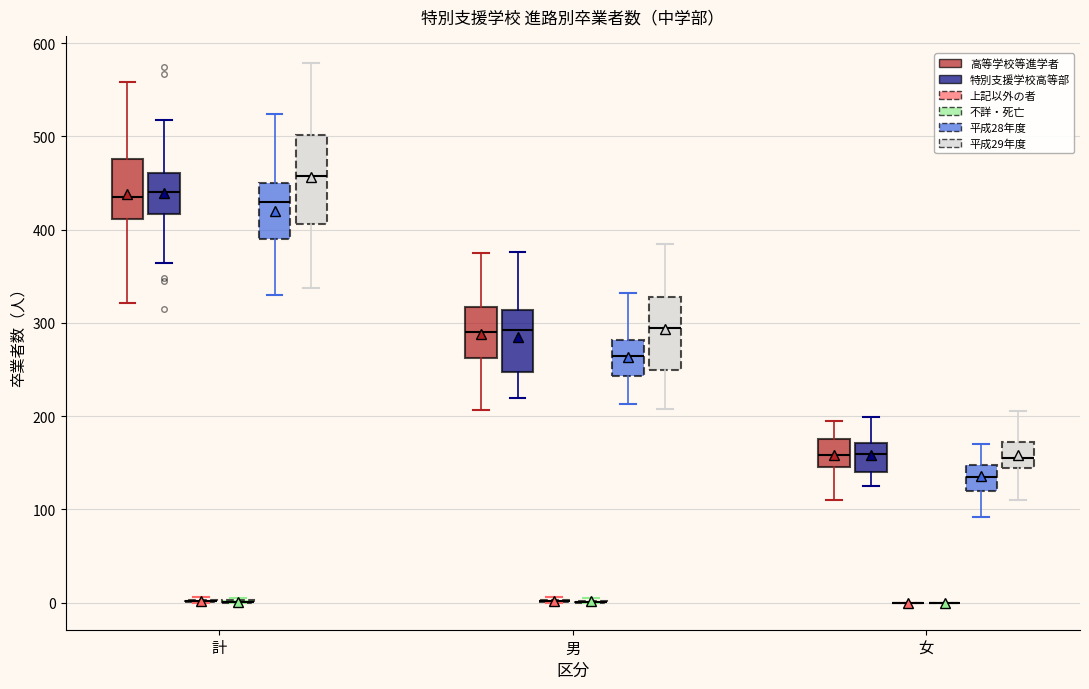

Reading left to right, read every box against the y-axis: the position of its median line, the range the box covers, and the ends of its whiskers. The values are not printed on the chart, so give them approximately, as read against the axis.

計 (高等学校等進学者): median 440, box 410 to 480, whiskers 320 to 560
計 (特別支援学校高等部): median 440, box 420 to 460, whiskers 360 to 520
計 (上記以外の者): box collapsed to a line at 0, whiskers 0 to 10
計 (不詳・死亡): box collapsed to a line at 0, whiskers 0 to 10
計 (平成28年度): median 430, box 390 to 450, whiskers 330 to 520
計 (平成29年度): median 460, box 410 to 500, whiskers 340 to 580
男 (高等学校等進学者): median 290, box 260 to 320, whiskers 210 to 370
男 (特別支援学校高等部): median 290, box 250 to 310, whiskers 220 to 380
男 (上記以外の者): box collapsed to a line at 0, whiskers 0 to 10
男 (不詳・死亡): box collapsed to a line at 0, whiskers 0 to 10
男 (平成28年度): median 260, box 240 to 280, whiskers 210 to 330
男 (平成29年度): median 290, box 250 to 330, whiskers 210 to 380
女 (高等学校等進学者): median 160, box 150 to 180, whiskers 110 to 200
女 (特別支援学校高等部): median 160, box 140 to 170, whiskers 130 to 200
女 (上記以外の者): box collapsed to a line at 0, whiskers 0 to 0
女 (不詳・死亡): box collapsed to a line at 0, whiskers 0 to 0
女 (平成28年度): median 130, box 120 to 150, whiskers 90 to 170
女 (平成29年度): median 160, box 140 to 170, whiskers 110 to 210